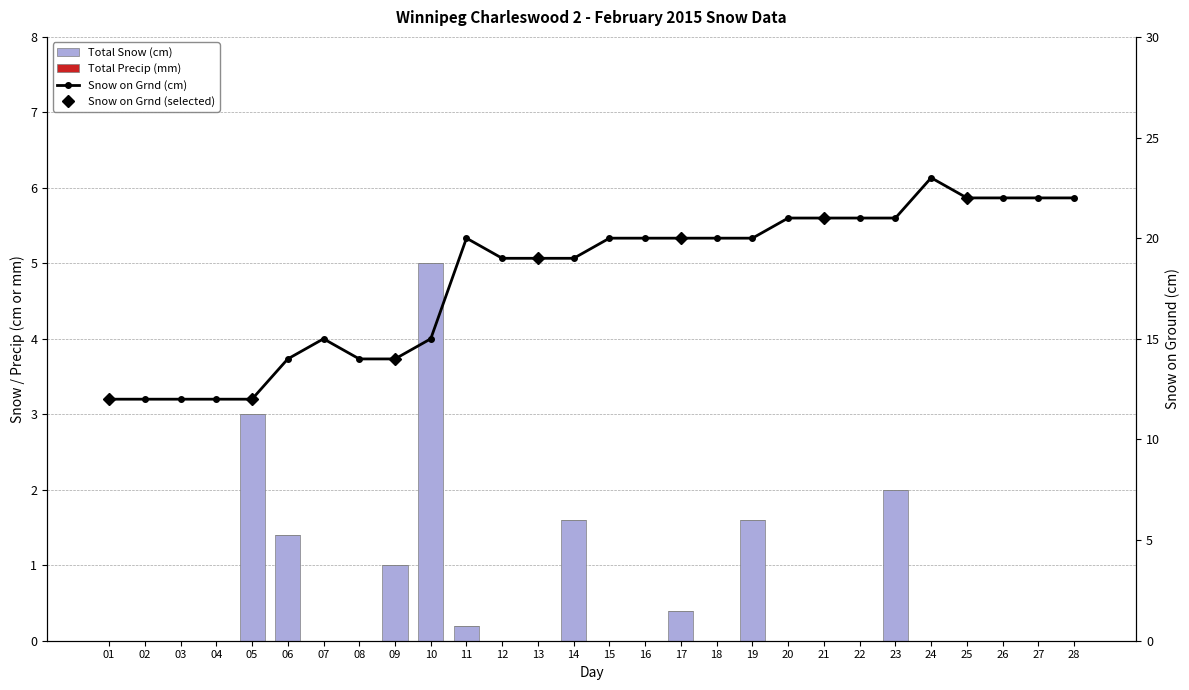

At how many categories does at least one series exceed 18?

18